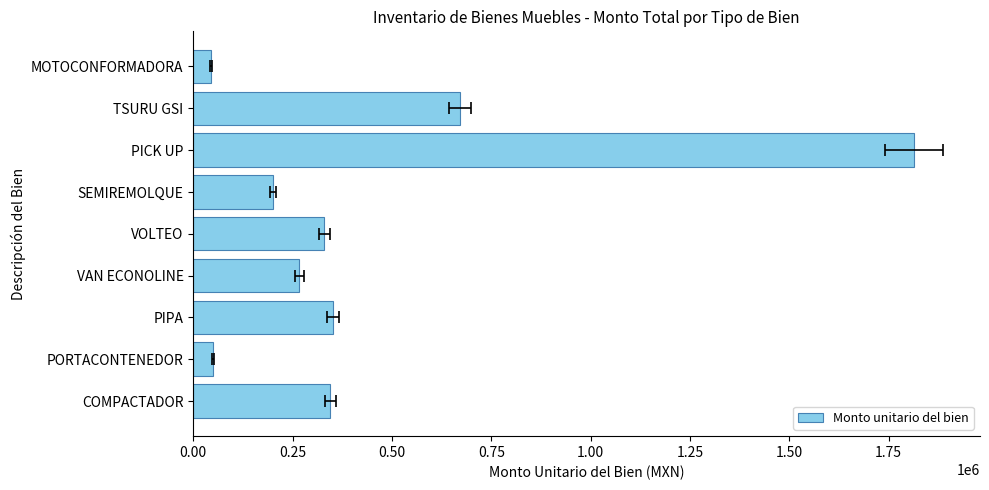

What is the sum of the values at PIPA and VAN ECONOLINE?

618429.0